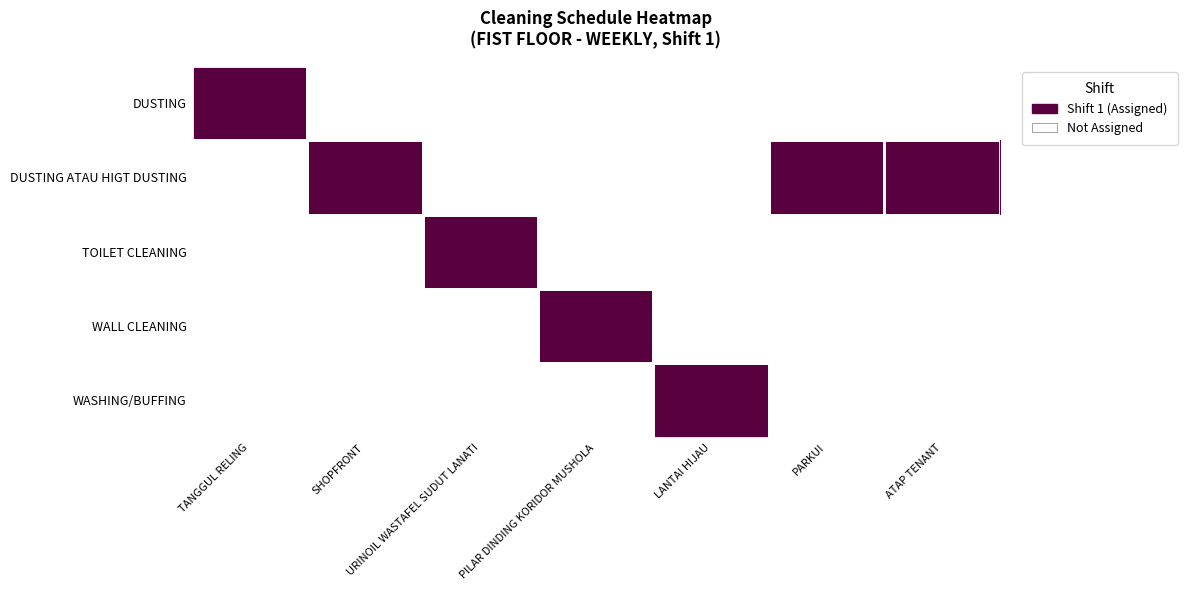

Rank the series by their maximum value, from highest to lowest.

DUSTING, DUSTING ATAU HIGT DUSTING, TOILET CLEANING, WALL CLEANING, WASHING/BUFFING